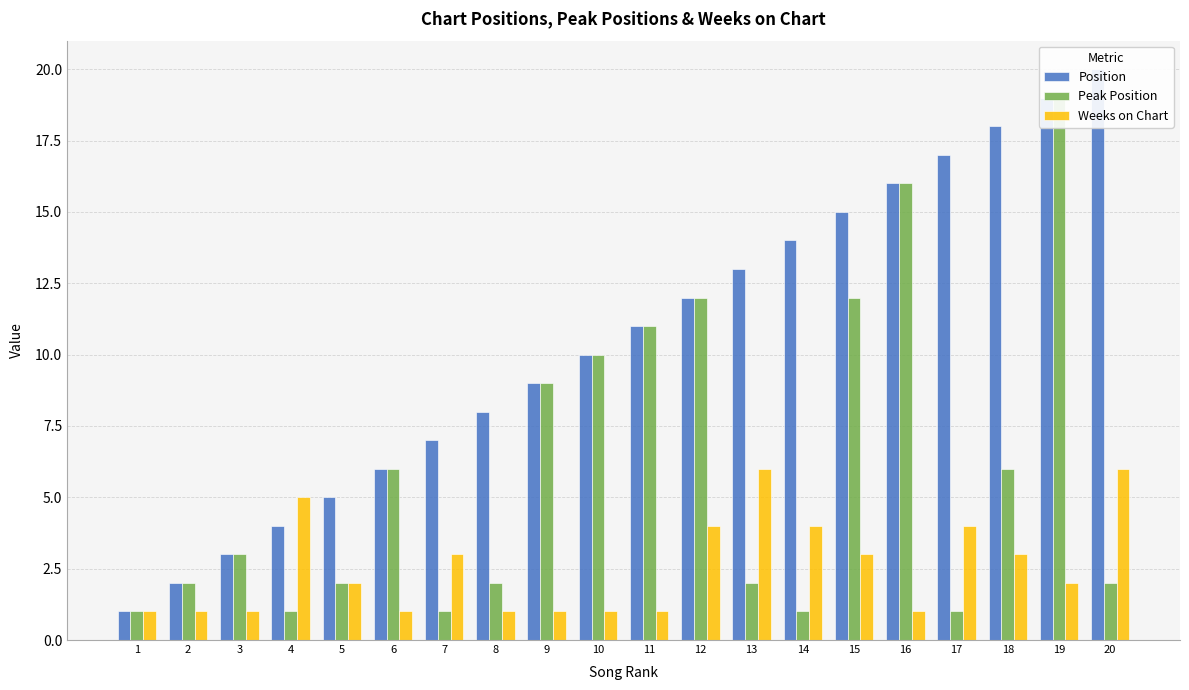

Which category has the highest value in the Peak Position series?

19